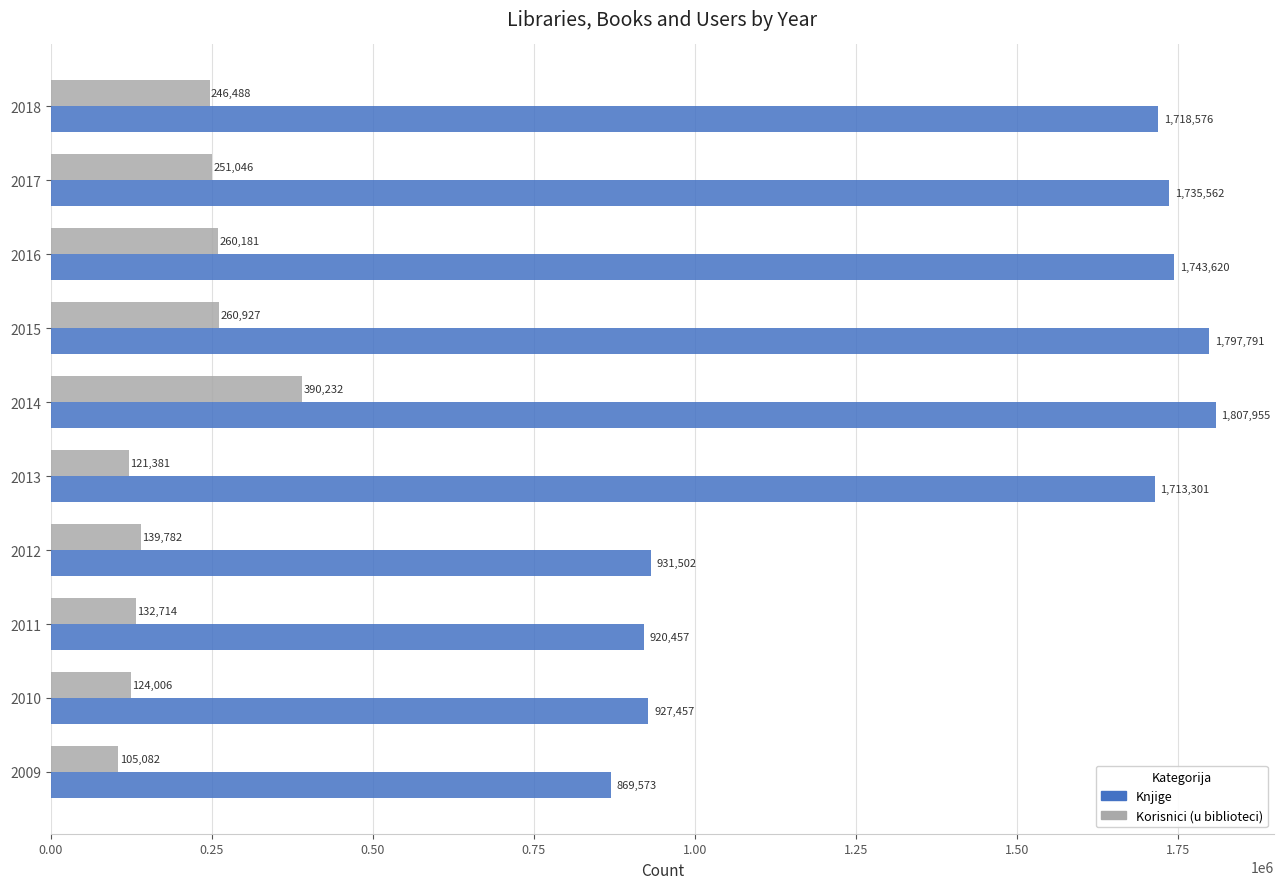

Between 2009 and 2016, which series saw the biggest shift?

Knjige